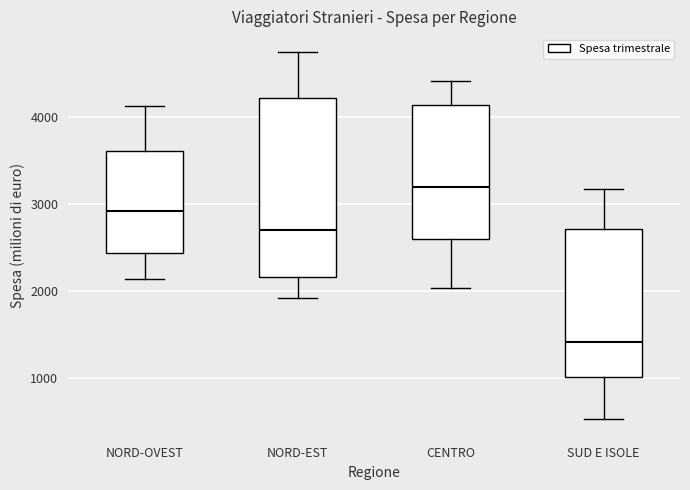

Which box is the tallest, from its lower edge to its upper edge?

NORD-EST